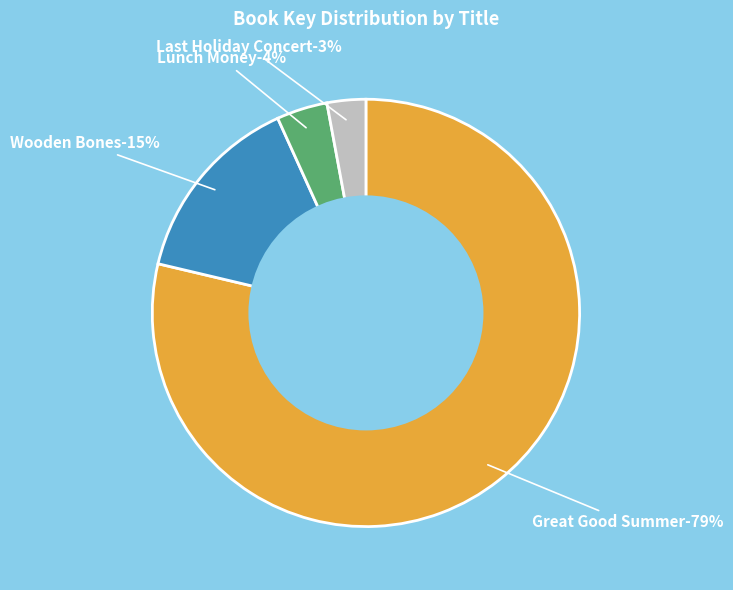

Which has a higher value, Great Good Summer or Wooden Bones?

Great Good Summer